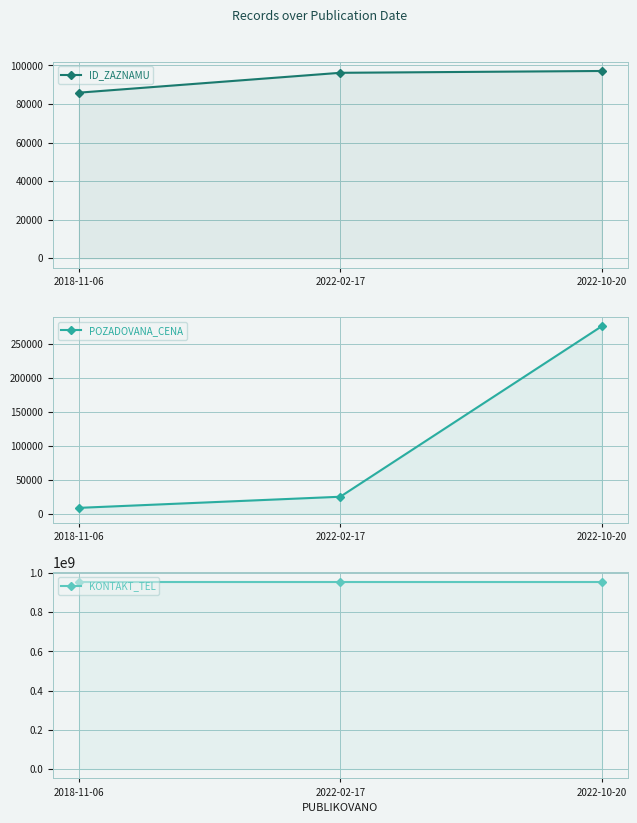

Reading left to right, extract all data points from this chart.

ID_ZAZNAMU: 85879	96178	97120
POZADOVANA_CENA: 8640	25050	276590
KONTAKT_TEL: 956154112	956154112	956154112